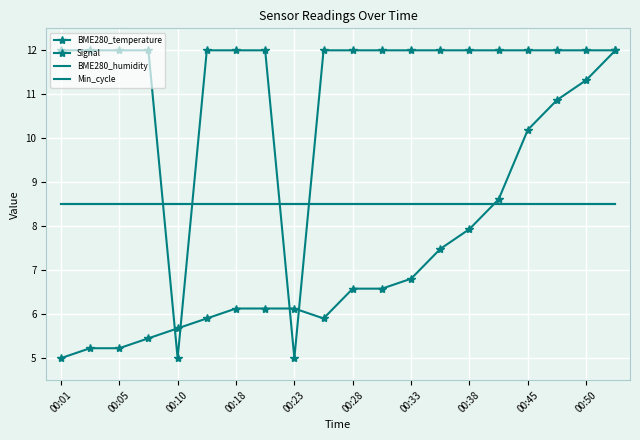

How many lines are shown in the chart?

4